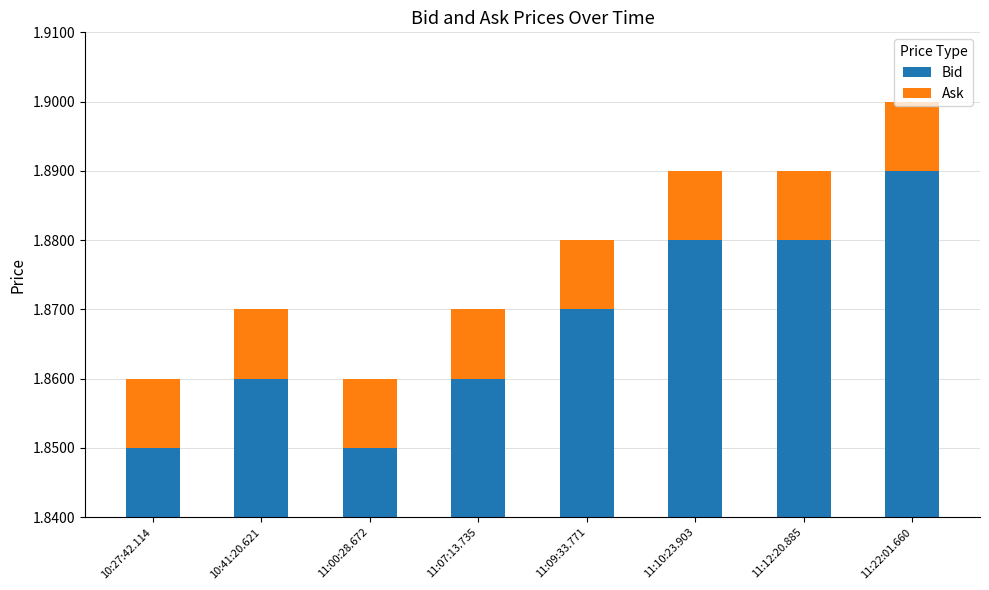

What position from the right is 11:12:20.885?

2